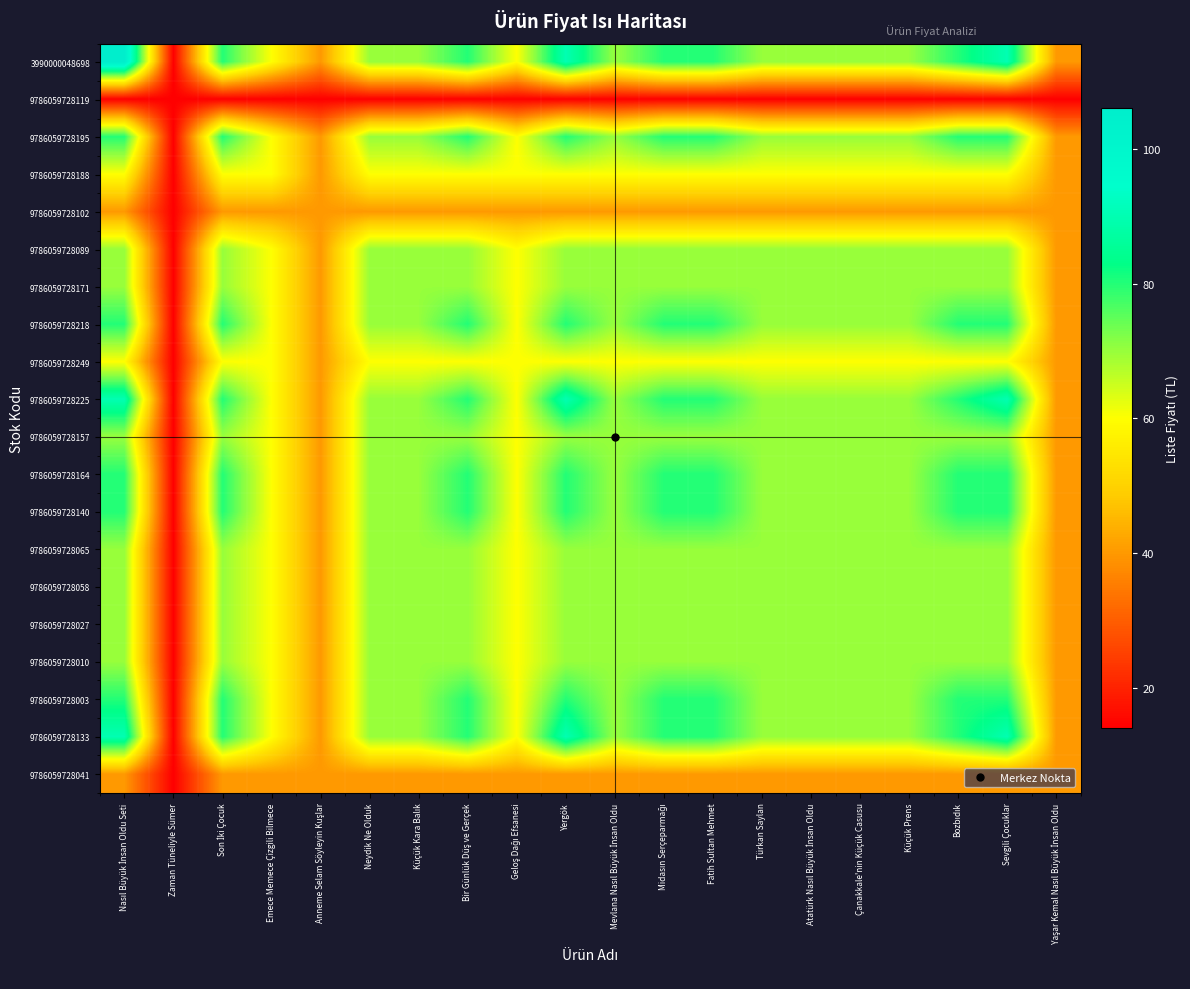

Reading left to right, transcribe all the data shown in this chart.

3990000048698: Nasıl Büyük İnsan Oldu Seti=106	Zaman Tüneliyle Sümer=14	Son İki Çocuk=80	Emece Memece Çizgili Bilmece=60	Anneme Selam Söyleyin Kuşlar=40	Neydik Ne Olduk=70	Küçük Kara Balık=70	Bir Günlük Düş ve Gerçek=80	Geloş Dağı Efsanesi=60	Yergök=90	Mevlana Nasıl Büyük İnsan Oldu=70	Midasın Serçeparmağı=80	Fatih Sultan Mehmet=80	Türkan Saylan=70	Atatürk Nasıl Büyük İnsan Oldu=70	Çanakkale'nin Küçük Casusu=70	Küçük Prens=70	Bozbıdık=80	Sevgili Çocuklar=90	Yaşar Kemal Nasıl Büyük İnsan Oldu=40
9786059728119: Nasıl Büyük İnsan Oldu Seti=14	Zaman Tüneliyle Sümer=14	Son İki Çocuk=14	Emece Memece Çizgili Bilmece=14	Anneme Selam Söyleyin Kuşlar=14	Neydik Ne Olduk=14	Küçük Kara Balık=14	Bir Günlük Düş ve Gerçek=14	Geloş Dağı Efsanesi=14	Yergök=14	Mevlana Nasıl Büyük İnsan Oldu=14	Midasın Serçeparmağı=14	Fatih Sultan Mehmet=14	Türkan Saylan=14	Atatürk Nasıl Büyük İnsan Oldu=14	Çanakkale'nin Küçük Casusu=14	Küçük Prens=14	Bozbıdık=14	Sevgili Çocuklar=14	Yaşar Kemal Nasıl Büyük İnsan Oldu=14
9786059728195: Nasıl Büyük İnsan Oldu Seti=80	Zaman Tüneliyle Sümer=14	Son İki Çocuk=80	Emece Memece Çizgili Bilmece=60	Anneme Selam Söyleyin Kuşlar=40	Neydik Ne Olduk=70	Küçük Kara Balık=70	Bir Günlük Düş ve Gerçek=80	Geloş Dağı Efsanesi=60	Yergök=80	Mevlana Nasıl Büyük İnsan Oldu=70	Midasın Serçeparmağı=80	Fatih Sultan Mehmet=80	Türkan Saylan=70	Atatürk Nasıl Büyük İnsan Oldu=70	Çanakkale'nin Küçük Casusu=70	Küçük Prens=70	Bozbıdık=80	Sevgili Çocuklar=80	Yaşar Kemal Nasıl Büyük İnsan Oldu=40
9786059728188: Nasıl Büyük İnsan Oldu Seti=60	Zaman Tüneliyle Sümer=14	Son İki Çocuk=60	Emece Memece Çizgili Bilmece=60	Anneme Selam Söyleyin Kuşlar=40	Neydik Ne Olduk=60	Küçük Kara Balık=60	Bir Günlük Düş ve Gerçek=60	Geloş Dağı Efsanesi=60	Yergök=60	Mevlana Nasıl Büyük İnsan Oldu=60	Midasın Serçeparmağı=60	Fatih Sultan Mehmet=60	Türkan Saylan=60	Atatürk Nasıl Büyük İnsan Oldu=60	Çanakkale'nin Küçük Casusu=60	Küçük Prens=60	Bozbıdık=60	Sevgili Çocuklar=60	Yaşar Kemal Nasıl Büyük İnsan Oldu=40
9786059728102: Nasıl Büyük İnsan Oldu Seti=40	Zaman Tüneliyle Sümer=14	Son İki Çocuk=40	Emece Memece Çizgili Bilmece=40	Anneme Selam Söyleyin Kuşlar=40	Neydik Ne Olduk=40	Küçük Kara Balık=40	Bir Günlük Düş ve Gerçek=40	Geloş Dağı Efsanesi=40	Yergök=40	Mevlana Nasıl Büyük İnsan Oldu=40	Midasın Serçeparmağı=40	Fatih Sultan Mehmet=40	Türkan Saylan=40	Atatürk Nasıl Büyük İnsan Oldu=40	Çanakkale'nin Küçük Casusu=40	Küçük Prens=40	Bozbıdık=40	Sevgili Çocuklar=40	Yaşar Kemal Nasıl Büyük İnsan Oldu=40
9786059728089: Nasıl Büyük İnsan Oldu Seti=70	Zaman Tüneliyle Sümer=14	Son İki Çocuk=70	Emece Memece Çizgili Bilmece=60	Anneme Selam Söyleyin Kuşlar=40	Neydik Ne Olduk=70	Küçük Kara Balık=70	Bir Günlük Düş ve Gerçek=70	Geloş Dağı Efsanesi=60	Yergök=70	Mevlana Nasıl Büyük İnsan Oldu=70	Midasın Serçeparmağı=70	Fatih Sultan Mehmet=70	Türkan Saylan=70	Atatürk Nasıl Büyük İnsan Oldu=70	Çanakkale'nin Küçük Casusu=70	Küçük Prens=70	Bozbıdık=70	Sevgili Çocuklar=70	Yaşar Kemal Nasıl Büyük İnsan Oldu=40
9786059728171: Nasıl Büyük İnsan Oldu Seti=70	Zaman Tüneliyle Sümer=14	Son İki Çocuk=70	Emece Memece Çizgili Bilmece=60	Anneme Selam Söyleyin Kuşlar=40	Neydik Ne Olduk=70	Küçük Kara Balık=70	Bir Günlük Düş ve Gerçek=70	Geloş Dağı Efsanesi=60	Yergök=70	Mevlana Nasıl Büyük İnsan Oldu=70	Midasın Serçeparmağı=70	Fatih Sultan Mehmet=70	Türkan Saylan=70	Atatürk Nasıl Büyük İnsan Oldu=70	Çanakkale'nin Küçük Casusu=70	Küçük Prens=70	Bozbıdık=70	Sevgili Çocuklar=70	Yaşar Kemal Nasıl Büyük İnsan Oldu=40
9786059728218: Nasıl Büyük İnsan Oldu Seti=80	Zaman Tüneliyle Sümer=14	Son İki Çocuk=80	Emece Memece Çizgili Bilmece=60	Anneme Selam Söyleyin Kuşlar=40	Neydik Ne Olduk=70	Küçük Kara Balık=70	Bir Günlük Düş ve Gerçek=80	Geloş Dağı Efsanesi=60	Yergök=80	Mevlana Nasıl Büyük İnsan Oldu=70	Midasın Serçeparmağı=80	Fatih Sultan Mehmet=80	Türkan Saylan=70	Atatürk Nasıl Büyük İnsan Oldu=70	Çanakkale'nin Küçük Casusu=70	Küçük Prens=70	Bozbıdık=80	Sevgili Çocuklar=80	Yaşar Kemal Nasıl Büyük İnsan Oldu=40
9786059728249: Nasıl Büyük İnsan Oldu Seti=60	Zaman Tüneliyle Sümer=14	Son İki Çocuk=60	Emece Memece Çizgili Bilmece=60	Anneme Selam Söyleyin Kuşlar=40	Neydik Ne Olduk=60	Küçük Kara Balık=60	Bir Günlük Düş ve Gerçek=60	Geloş Dağı Efsanesi=60	Yergök=60	Mevlana Nasıl Büyük İnsan Oldu=60	Midasın Serçeparmağı=60	Fatih Sultan Mehmet=60	Türkan Saylan=60	Atatürk Nasıl Büyük İnsan Oldu=60	Çanakkale'nin Küçük Casusu=60	Küçük Prens=60	Bozbıdık=60	Sevgili Çocuklar=60	Yaşar Kemal Nasıl Büyük İnsan Oldu=40
9786059728225: Nasıl Büyük İnsan Oldu Seti=90	Zaman Tüneliyle Sümer=14	Son İki Çocuk=80	Emece Memece Çizgili Bilmece=60	Anneme Selam Söyleyin Kuşlar=40	Neydik Ne Olduk=70	Küçük Kara Balık=70	Bir Günlük Düş ve Gerçek=80	Geloş Dağı Efsanesi=60	Yergök=90	Mevlana Nasıl Büyük İnsan Oldu=70	Midasın Serçeparmağı=80	Fatih Sultan Mehmet=80	Türkan Saylan=70	Atatürk Nasıl Büyük İnsan Oldu=70	Çanakkale'nin Küçük Casusu=70	Küçük Prens=70	Bozbıdık=80	Sevgili Çocuklar=90	Yaşar Kemal Nasıl Büyük İnsan Oldu=40
9786059728157: Nasıl Büyük İnsan Oldu Seti=70	Zaman Tüneliyle Sümer=14	Son İki Çocuk=70	Emece Memece Çizgili Bilmece=60	Anneme Selam Söyleyin Kuşlar=40	Neydik Ne Olduk=70	Küçük Kara Balık=70	Bir Günlük Düş ve Gerçek=70	Geloş Dağı Efsanesi=60	Yergök=70	Mevlana Nasıl Büyük İnsan Oldu=70	Midasın Serçeparmağı=70	Fatih Sultan Mehmet=70	Türkan Saylan=70	Atatürk Nasıl Büyük İnsan Oldu=70	Çanakkale'nin Küçük Casusu=70	Küçük Prens=70	Bozbıdık=70	Sevgili Çocuklar=70	Yaşar Kemal Nasıl Büyük İnsan Oldu=40
9786059728164: Nasıl Büyük İnsan Oldu Seti=80	Zaman Tüneliyle Sümer=14	Son İki Çocuk=80	Emece Memece Çizgili Bilmece=60	Anneme Selam Söyleyin Kuşlar=40	Neydik Ne Olduk=70	Küçük Kara Balık=70	Bir Günlük Düş ve Gerçek=80	Geloş Dağı Efsanesi=60	Yergök=80	Mevlana Nasıl Büyük İnsan Oldu=70	Midasın Serçeparmağı=80	Fatih Sultan Mehmet=80	Türkan Saylan=70	Atatürk Nasıl Büyük İnsan Oldu=70	Çanakkale'nin Küçük Casusu=70	Küçük Prens=70	Bozbıdık=80	Sevgili Çocuklar=80	Yaşar Kemal Nasıl Büyük İnsan Oldu=40
9786059728140: Nasıl Büyük İnsan Oldu Seti=80	Zaman Tüneliyle Sümer=14	Son İki Çocuk=80	Emece Memece Çizgili Bilmece=60	Anneme Selam Söyleyin Kuşlar=40	Neydik Ne Olduk=70	Küçük Kara Balık=70	Bir Günlük Düş ve Gerçek=80	Geloş Dağı Efsanesi=60	Yergök=80	Mevlana Nasıl Büyük İnsan Oldu=70	Midasın Serçeparmağı=80	Fatih Sultan Mehmet=80	Türkan Saylan=70	Atatürk Nasıl Büyük İnsan Oldu=70	Çanakkale'nin Küçük Casusu=70	Küçük Prens=70	Bozbıdık=80	Sevgili Çocuklar=80	Yaşar Kemal Nasıl Büyük İnsan Oldu=40
9786059728065: Nasıl Büyük İnsan Oldu Seti=70	Zaman Tüneliyle Sümer=14	Son İki Çocuk=70	Emece Memece Çizgili Bilmece=60	Anneme Selam Söyleyin Kuşlar=40	Neydik Ne Olduk=70	Küçük Kara Balık=70	Bir Günlük Düş ve Gerçek=70	Geloş Dağı Efsanesi=60	Yergök=70	Mevlana Nasıl Büyük İnsan Oldu=70	Midasın Serçeparmağı=70	Fatih Sultan Mehmet=70	Türkan Saylan=70	Atatürk Nasıl Büyük İnsan Oldu=70	Çanakkale'nin Küçük Casusu=70	Küçük Prens=70	Bozbıdık=70	Sevgili Çocuklar=70	Yaşar Kemal Nasıl Büyük İnsan Oldu=40
9786059728058: Nasıl Büyük İnsan Oldu Seti=70	Zaman Tüneliyle Sümer=14	Son İki Çocuk=70	Emece Memece Çizgili Bilmece=60	Anneme Selam Söyleyin Kuşlar=40	Neydik Ne Olduk=70	Küçük Kara Balık=70	Bir Günlük Düş ve Gerçek=70	Geloş Dağı Efsanesi=60	Yergök=70	Mevlana Nasıl Büyük İnsan Oldu=70	Midasın Serçeparmağı=70	Fatih Sultan Mehmet=70	Türkan Saylan=70	Atatürk Nasıl Büyük İnsan Oldu=70	Çanakkale'nin Küçük Casusu=70	Küçük Prens=70	Bozbıdık=70	Sevgili Çocuklar=70	Yaşar Kemal Nasıl Büyük İnsan Oldu=40
9786059728027: Nasıl Büyük İnsan Oldu Seti=70	Zaman Tüneliyle Sümer=14	Son İki Çocuk=70	Emece Memece Çizgili Bilmece=60	Anneme Selam Söyleyin Kuşlar=40	Neydik Ne Olduk=70	Küçük Kara Balık=70	Bir Günlük Düş ve Gerçek=70	Geloş Dağı Efsanesi=60	Yergök=70	Mevlana Nasıl Büyük İnsan Oldu=70	Midasın Serçeparmağı=70	Fatih Sultan Mehmet=70	Türkan Saylan=70	Atatürk Nasıl Büyük İnsan Oldu=70	Çanakkale'nin Küçük Casusu=70	Küçük Prens=70	Bozbıdık=70	Sevgili Çocuklar=70	Yaşar Kemal Nasıl Büyük İnsan Oldu=40
9786059728010: Nasıl Büyük İnsan Oldu Seti=70	Zaman Tüneliyle Sümer=14	Son İki Çocuk=70	Emece Memece Çizgili Bilmece=60	Anneme Selam Söyleyin Kuşlar=40	Neydik Ne Olduk=70	Küçük Kara Balık=70	Bir Günlük Düş ve Gerçek=70	Geloş Dağı Efsanesi=60	Yergök=70	Mevlana Nasıl Büyük İnsan Oldu=70	Midasın Serçeparmağı=70	Fatih Sultan Mehmet=70	Türkan Saylan=70	Atatürk Nasıl Büyük İnsan Oldu=70	Çanakkale'nin Küçük Casusu=70	Küçük Prens=70	Bozbıdık=70	Sevgili Çocuklar=70	Yaşar Kemal Nasıl Büyük İnsan Oldu=40
9786059728003: Nasıl Büyük İnsan Oldu Seti=80	Zaman Tüneliyle Sümer=14	Son İki Çocuk=80	Emece Memece Çizgili Bilmece=60	Anneme Selam Söyleyin Kuşlar=40	Neydik Ne Olduk=70	Küçük Kara Balık=70	Bir Günlük Düş ve Gerçek=80	Geloş Dağı Efsanesi=60	Yergök=80	Mevlana Nasıl Büyük İnsan Oldu=70	Midasın Serçeparmağı=80	Fatih Sultan Mehmet=80	Türkan Saylan=70	Atatürk Nasıl Büyük İnsan Oldu=70	Çanakkale'nin Küçük Casusu=70	Küçük Prens=70	Bozbıdık=80	Sevgili Çocuklar=80	Yaşar Kemal Nasıl Büyük İnsan Oldu=40
9786059728133: Nasıl Büyük İnsan Oldu Seti=90	Zaman Tüneliyle Sümer=14	Son İki Çocuk=80	Emece Memece Çizgili Bilmece=60	Anneme Selam Söyleyin Kuşlar=40	Neydik Ne Olduk=70	Küçük Kara Balık=70	Bir Günlük Düş ve Gerçek=80	Geloş Dağı Efsanesi=60	Yergök=90	Mevlana Nasıl Büyük İnsan Oldu=70	Midasın Serçeparmağı=80	Fatih Sultan Mehmet=80	Türkan Saylan=70	Atatürk Nasıl Büyük İnsan Oldu=70	Çanakkale'nin Küçük Casusu=70	Küçük Prens=70	Bozbıdık=80	Sevgili Çocuklar=90	Yaşar Kemal Nasıl Büyük İnsan Oldu=40
9786059728041: Nasıl Büyük İnsan Oldu Seti=40	Zaman Tüneliyle Sümer=14	Son İki Çocuk=40	Emece Memece Çizgili Bilmece=40	Anneme Selam Söyleyin Kuşlar=40	Neydik Ne Olduk=40	Küçük Kara Balık=40	Bir Günlük Düş ve Gerçek=40	Geloş Dağı Efsanesi=40	Yergök=40	Mevlana Nasıl Büyük İnsan Oldu=40	Midasın Serçeparmağı=40	Fatih Sultan Mehmet=40	Türkan Saylan=40	Atatürk Nasıl Büyük İnsan Oldu=40	Çanakkale'nin Küçük Casusu=40	Küçük Prens=40	Bozbıdık=40	Sevgili Çocuklar=40	Yaşar Kemal Nasıl Büyük İnsan Oldu=40